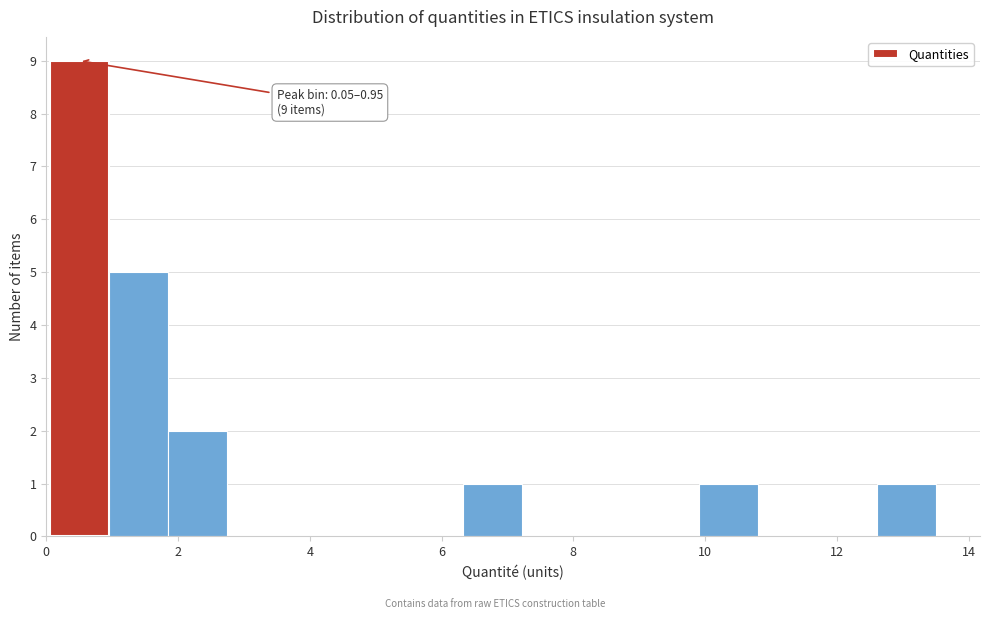

Over which range of the x-axis is the bar tallest?

0.0 to 1.0